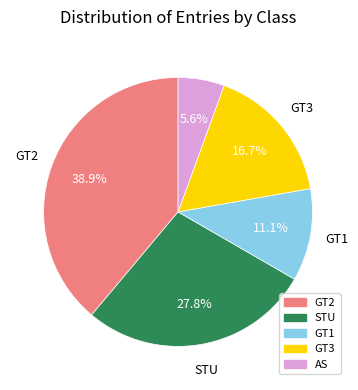

To the nearest percent, what is the difference between the STU and GT2 slice percentages?

11%